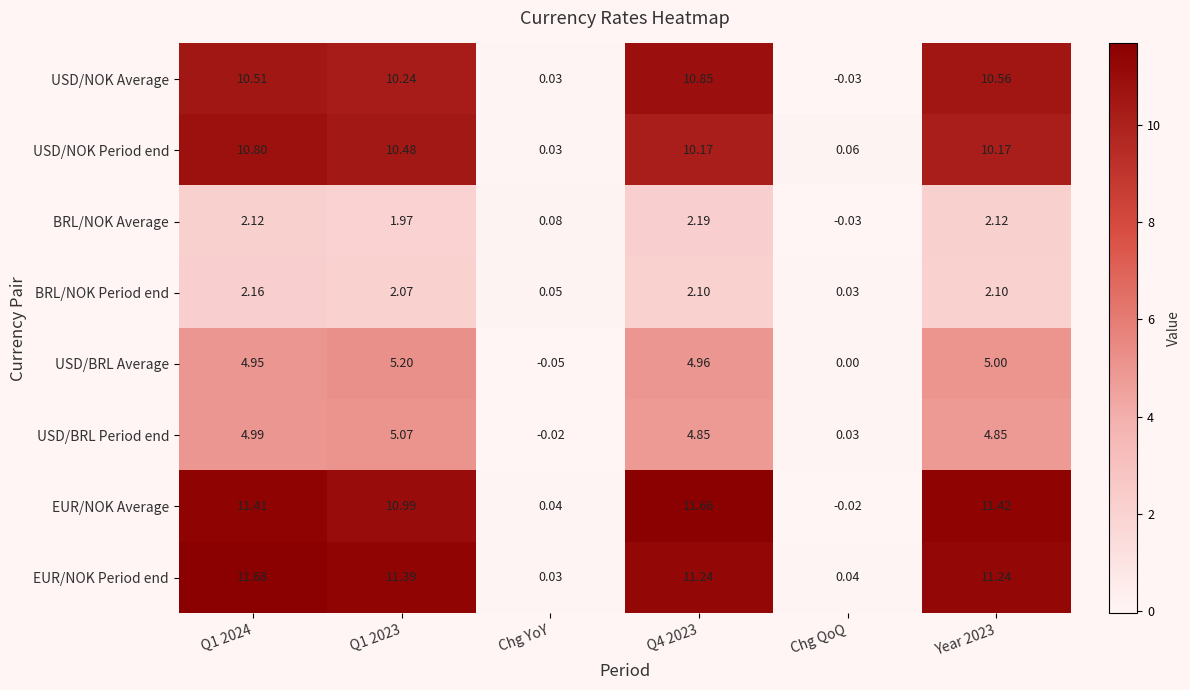

Which series has the widest spread of values?

EUR/NOK Average